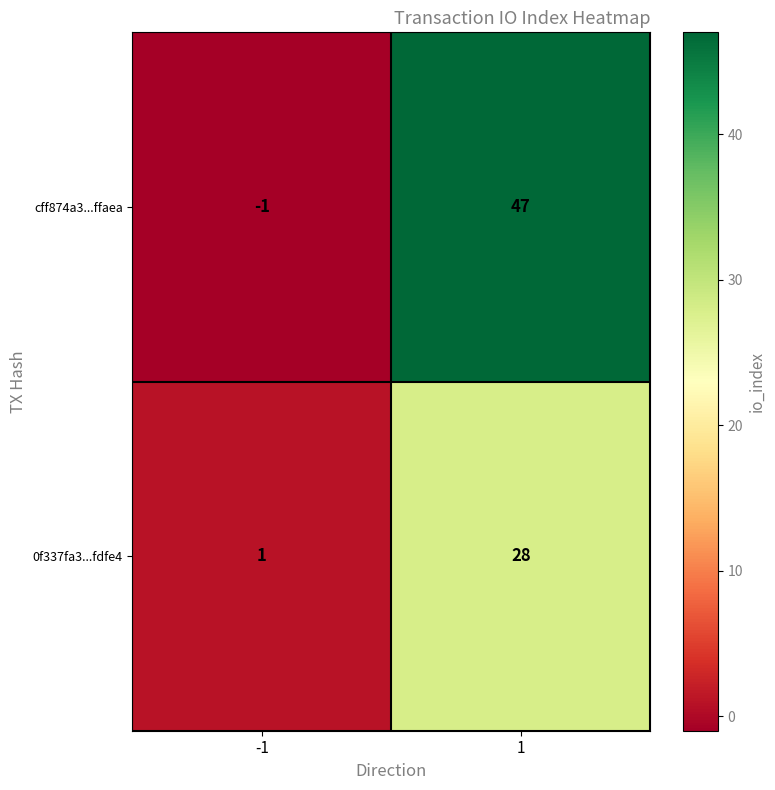

What is the difference between the 0f337fa3...fdfe4 values at 1 and -1?

27